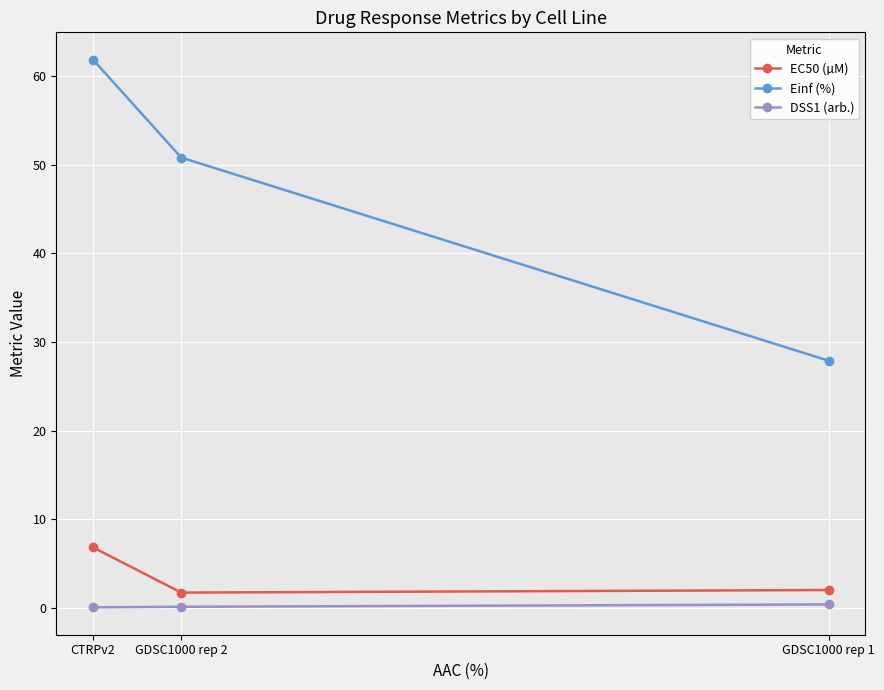

Reading left to right, list all the values displayed in this chart.

EC50 (µM): GDSC1000 rep 1=2.0	GDSC1000 rep 2=1.7	CTRPv2=6.8
Einf (%): GDSC1000 rep 1=27.9	GDSC1000 rep 2=50.8	CTRPv2=61.9
DSS1 (arb.): GDSC1000 rep 1=0.4	GDSC1000 rep 2=0.1	CTRPv2=0.0